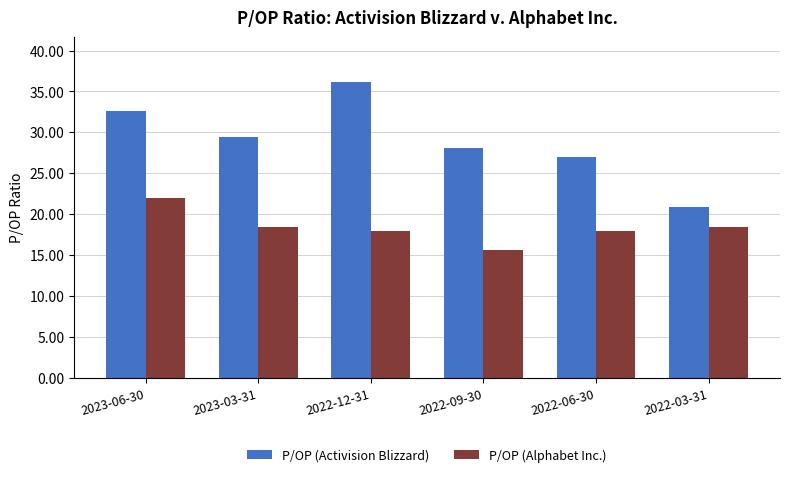

List the series in order of their peak value, lowest first.

P/OP (Alphabet Inc.), P/OP (Activision Blizzard)